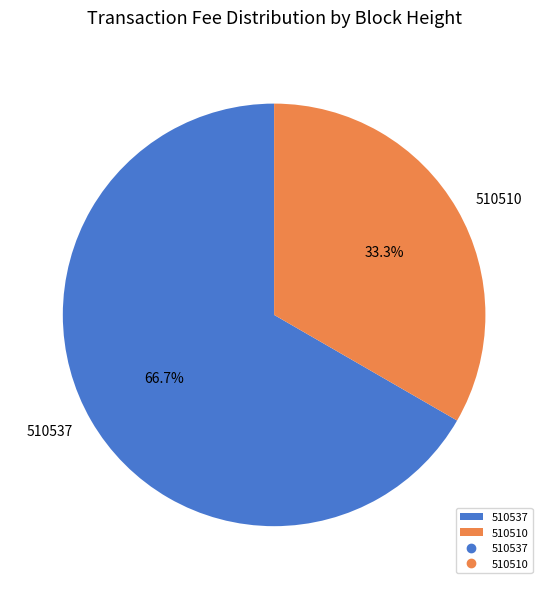

How many slices are in this pie chart?

2